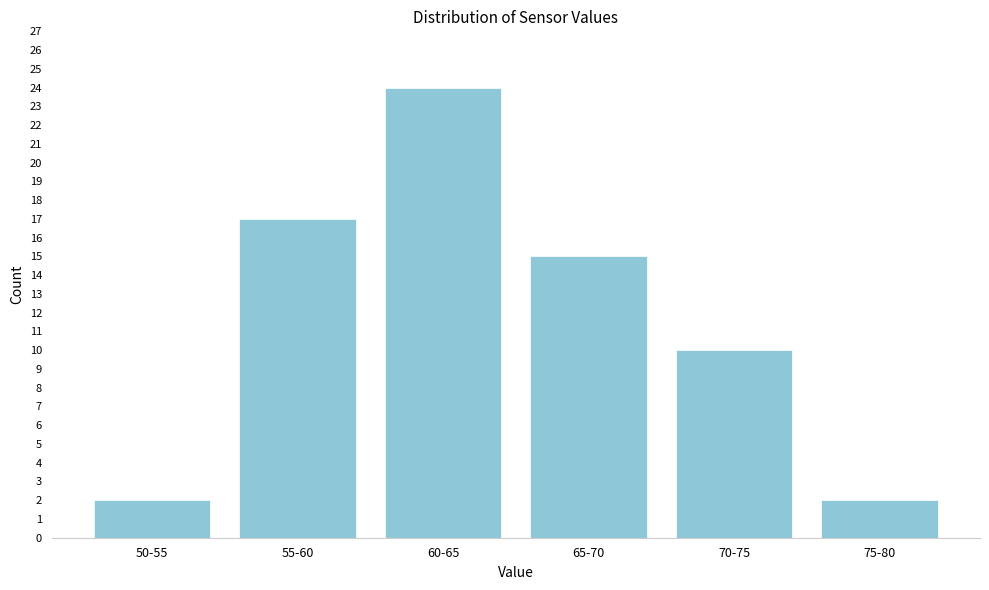

Reading left to right, what are all the values shown in this chart?

2	17	24	15	10	2